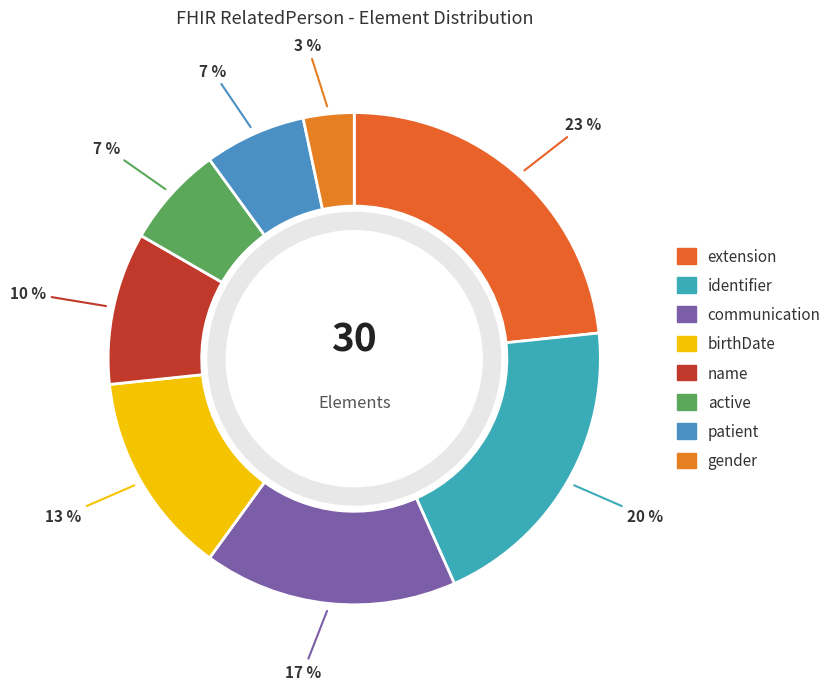

How many segments does this pie chart have?

8